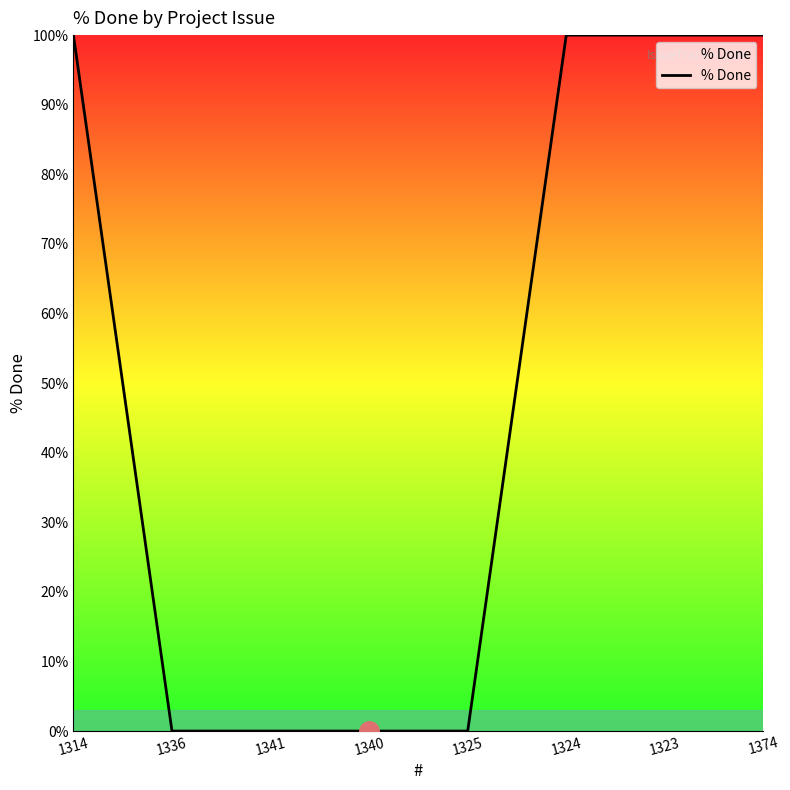

Reading left to right, extract all data points from this chart.

100	0	0	0	0	100	100	100